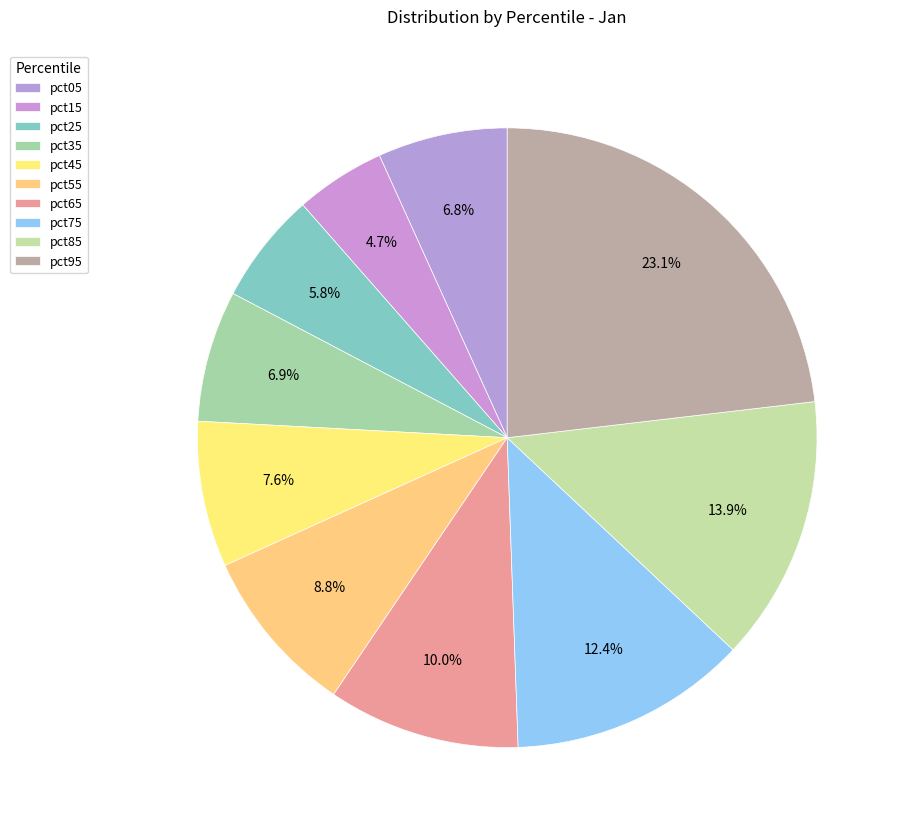

Count the number of slices in the pie.

10